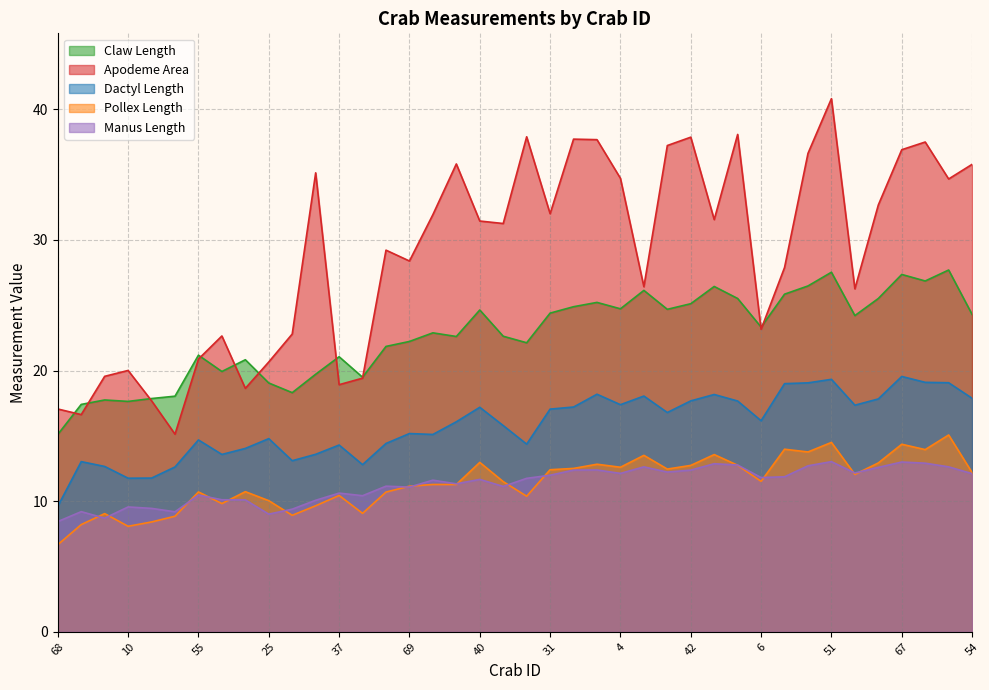

Which series has the largest total across all categories?

Apodeme Area